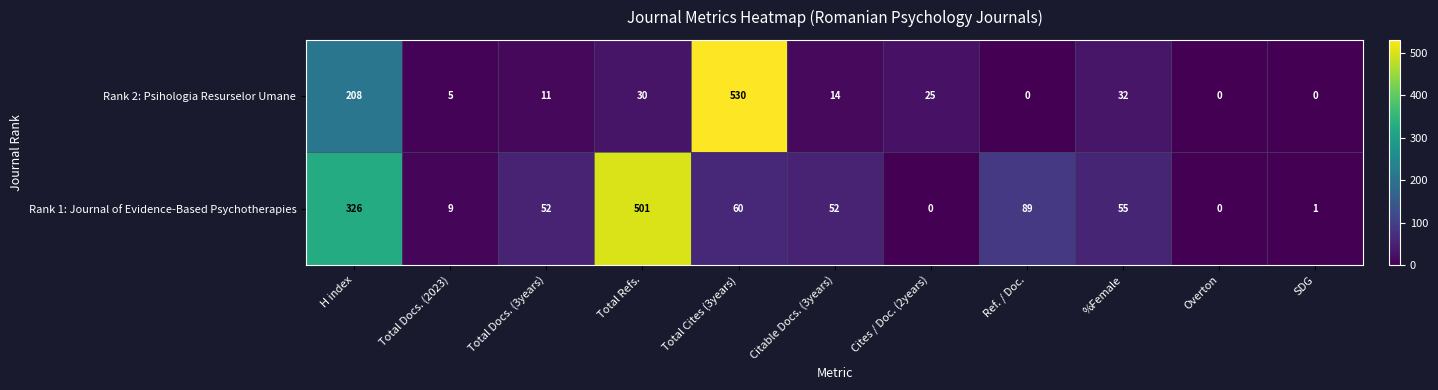

The Rank 1: Journal of Evidence-Based Psychotherapies series shows 52 at Citable Docs. (3years). True or false?

True